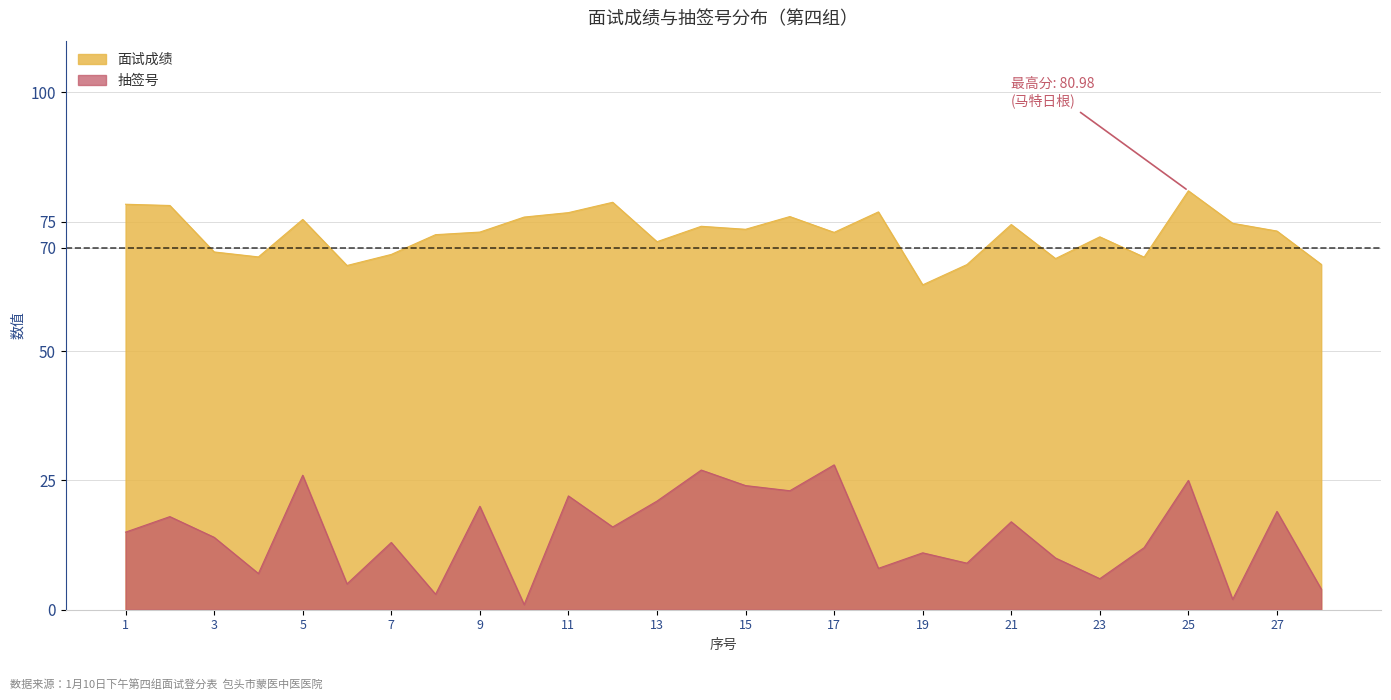

What is the difference between the 抽签号 values at 4 and 9?

13.0